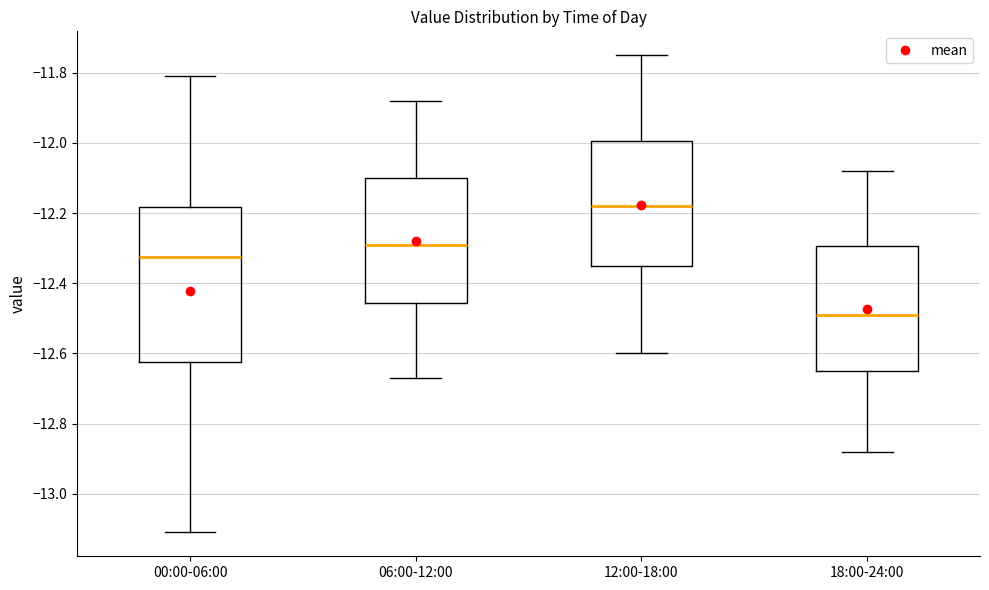

Where is the lower edge of the box for 12:00-18:00 on the y-axis? The values are not printed on the chart, so give them approximately, as read against the axis.

-12.34